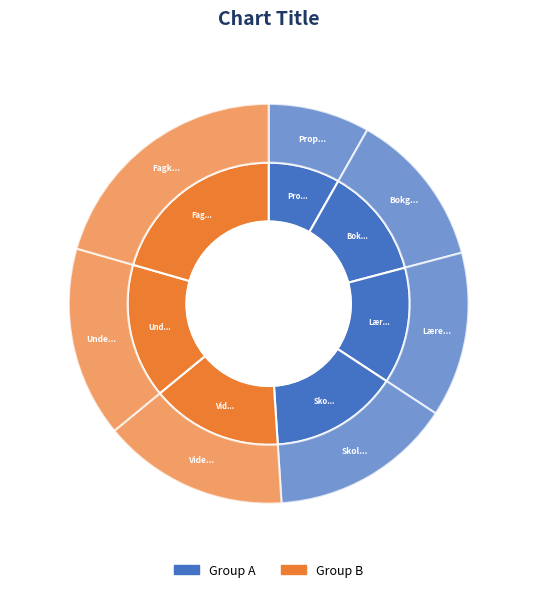

Is there any slice that represents more than half of the pie?

No